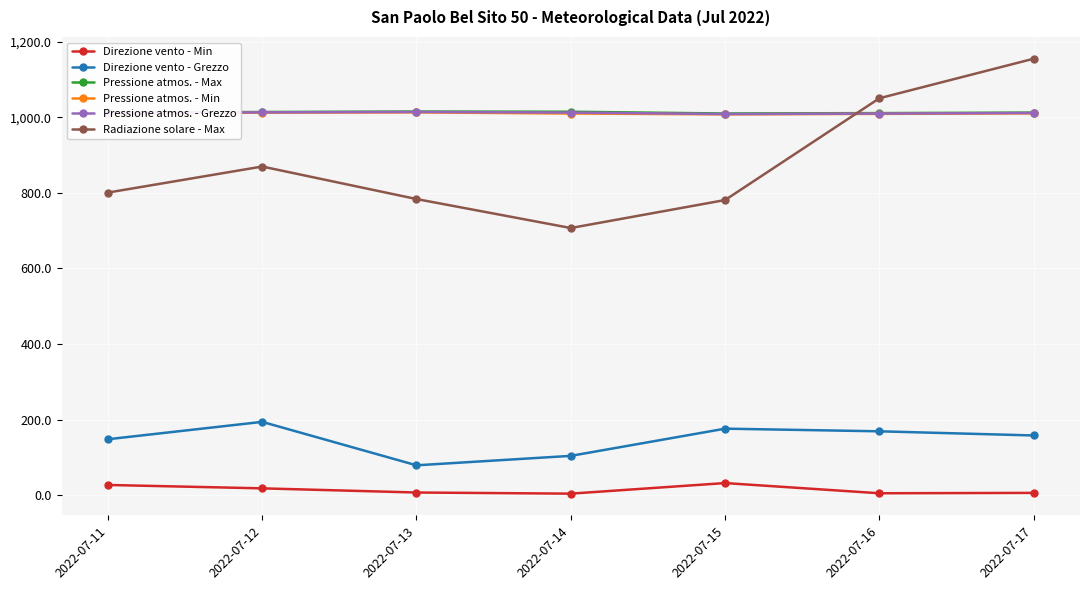

Does the chart display data point markers on the line(s)?

Yes